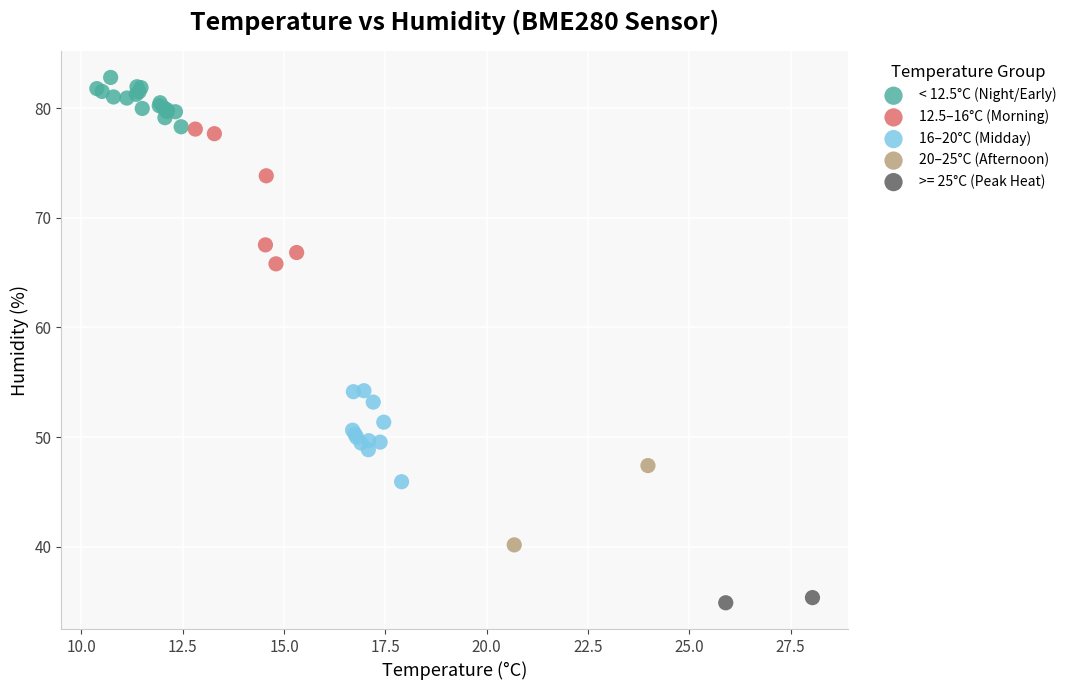

Which series has the largest Y range (max minus min)?

12.5–16°C (Morning)